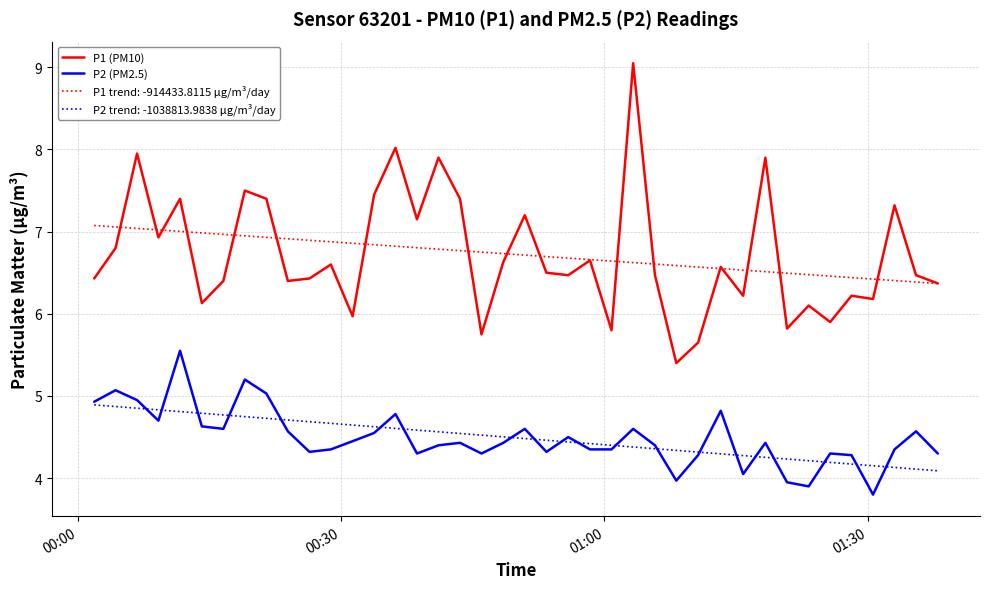

What is the minimum value shown in the chart?

3.8